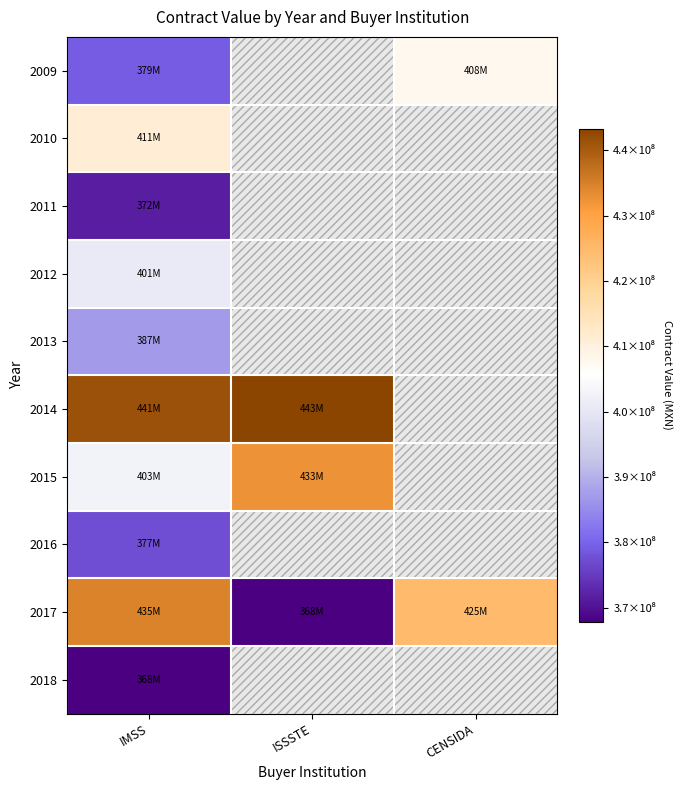

What is the minimum value shown in the chart?

367840955.0